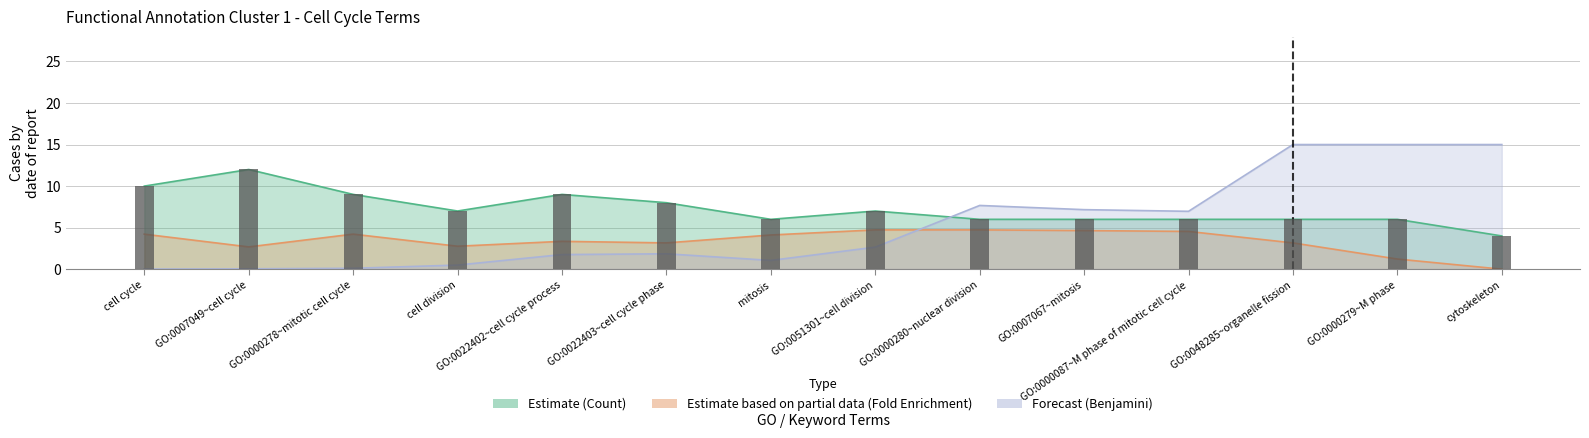

What is the change in value from GO:0051301~cell division to GO:0048285~organelle fission?

-1